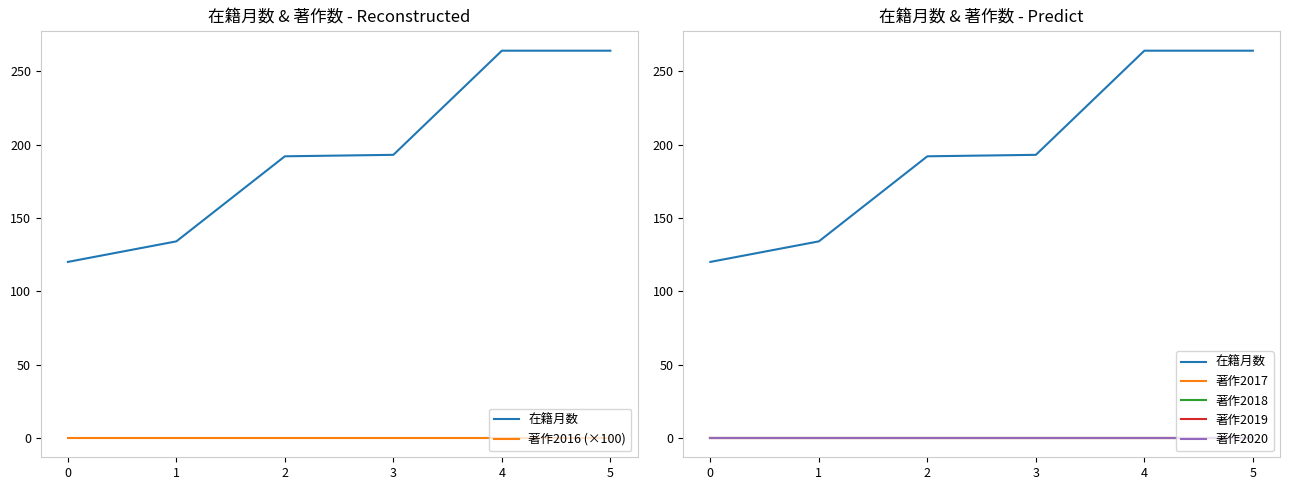

Reading left to right, what are all the values shown in this chart?

在籍月数: 0=120	1=134	2=192	3=193	4=264	5=264
著作2016 (×100): 0=0	1=0	2=0	3=0	4=0	5=0
著作2017: 0=0	1=0	2=0	3=0	4=0	5=0
著作2018: 0=0	1=0	2=0	3=0	4=0	5=0
著作2019: 0=0	1=0	2=0	3=0	4=0	5=0
著作2020: 0=0	1=0	2=0	3=0	4=0	5=0